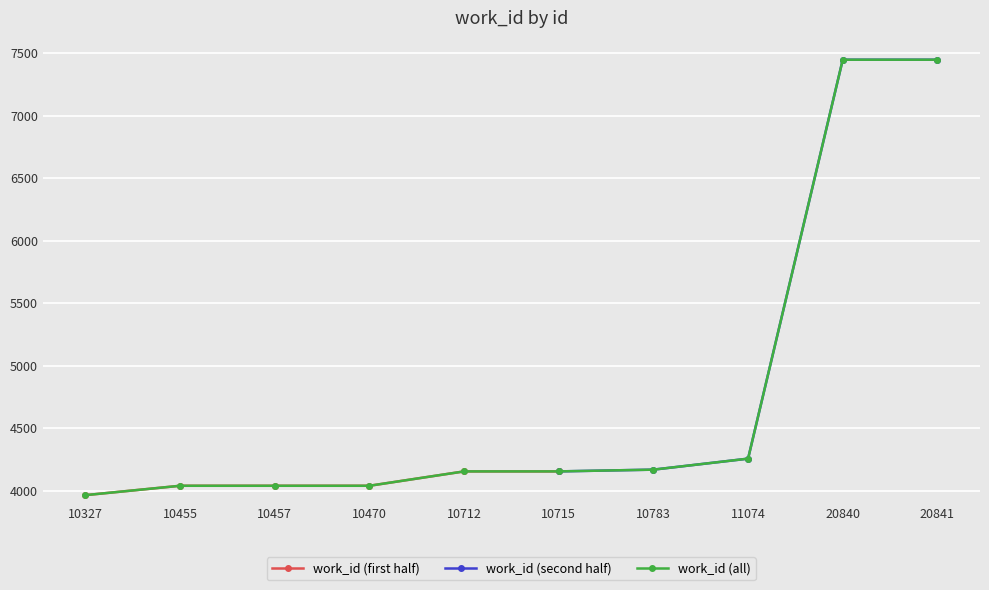

Read the value at 10455, to the nearest 10.

4040